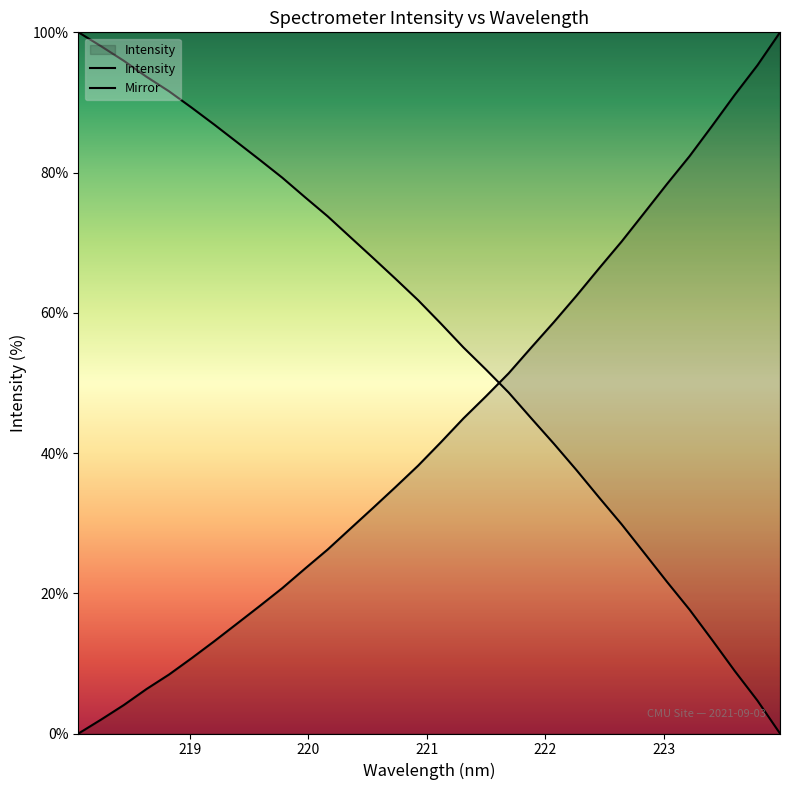

Which has a higher value, 222.8355 or 223.408?

223.408